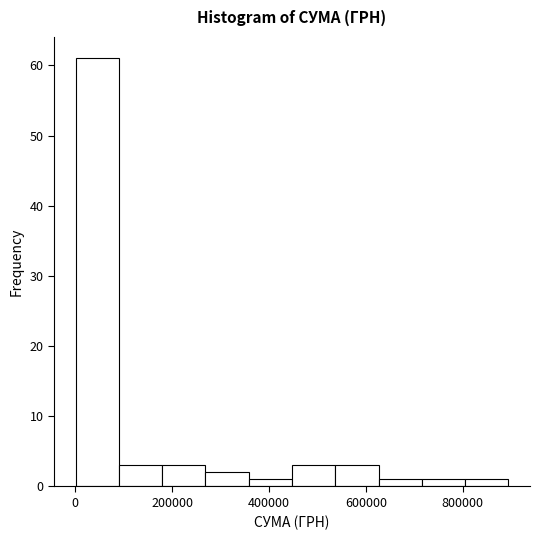

What is the height of the bar covering 0 to 80000 on the x-axis? Neither the bar edges nor the heights are printed on the chart, so give them approximately, as read against the axes.

61